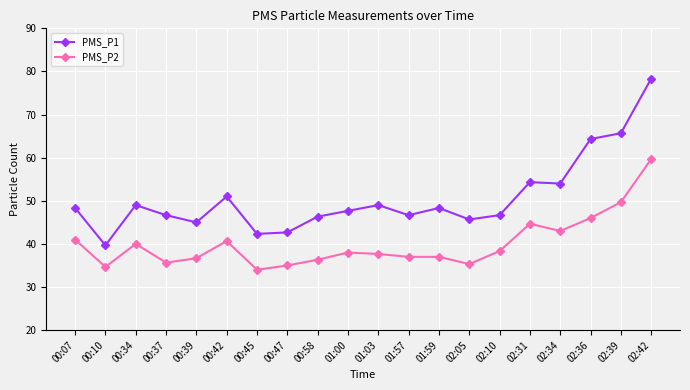

At which category does PMS_P2 reach its first local peak?

00:34